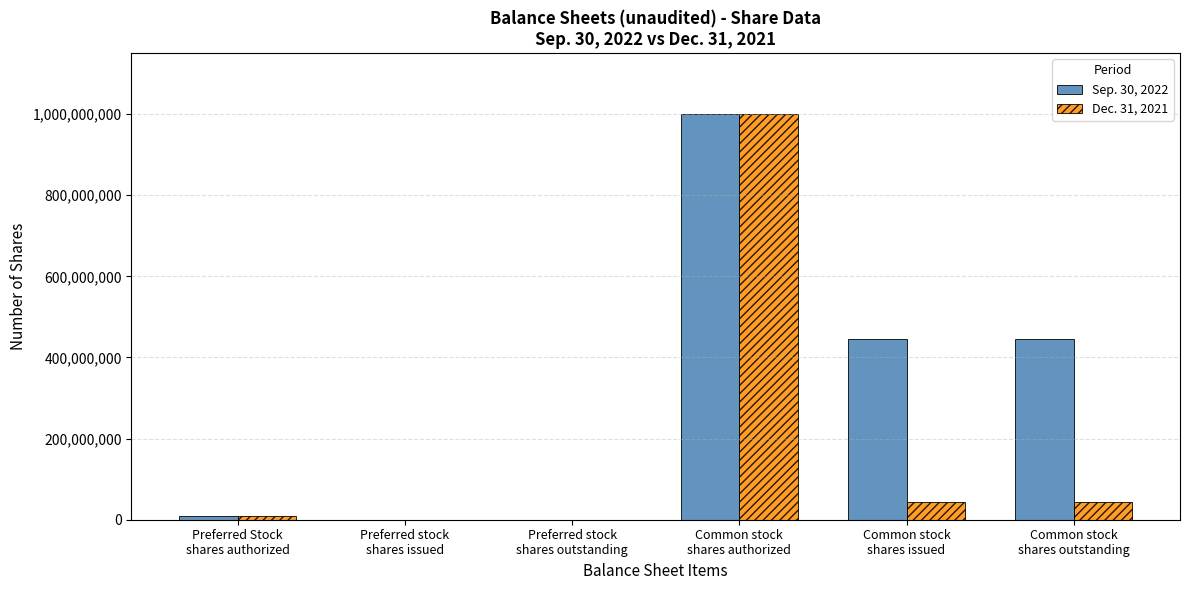

The Sep. 30, 2022 series shows 1000000000 at Common stock
shares authorized. True or false?

True